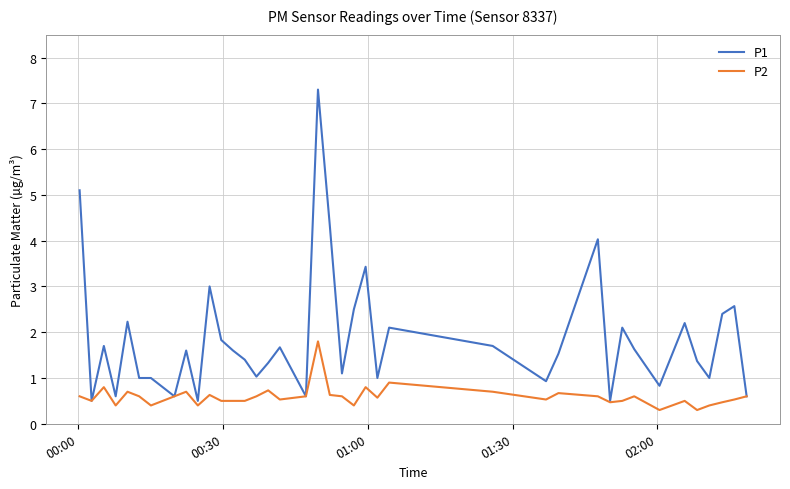

What is the sum of all P2 values?

23.7